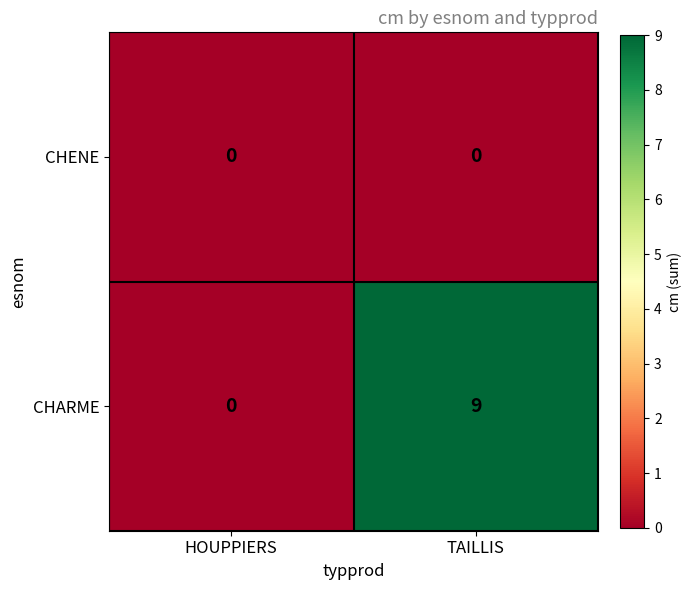

Which series has the widest spread of values?

CHARME